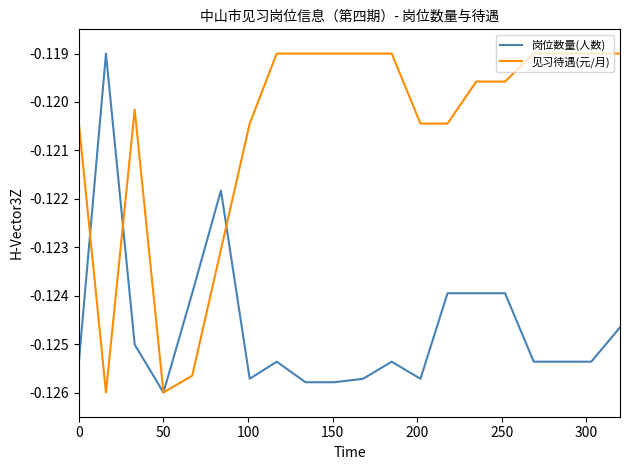

Which series has the largest total across all categories?

见习待遇(元/月)